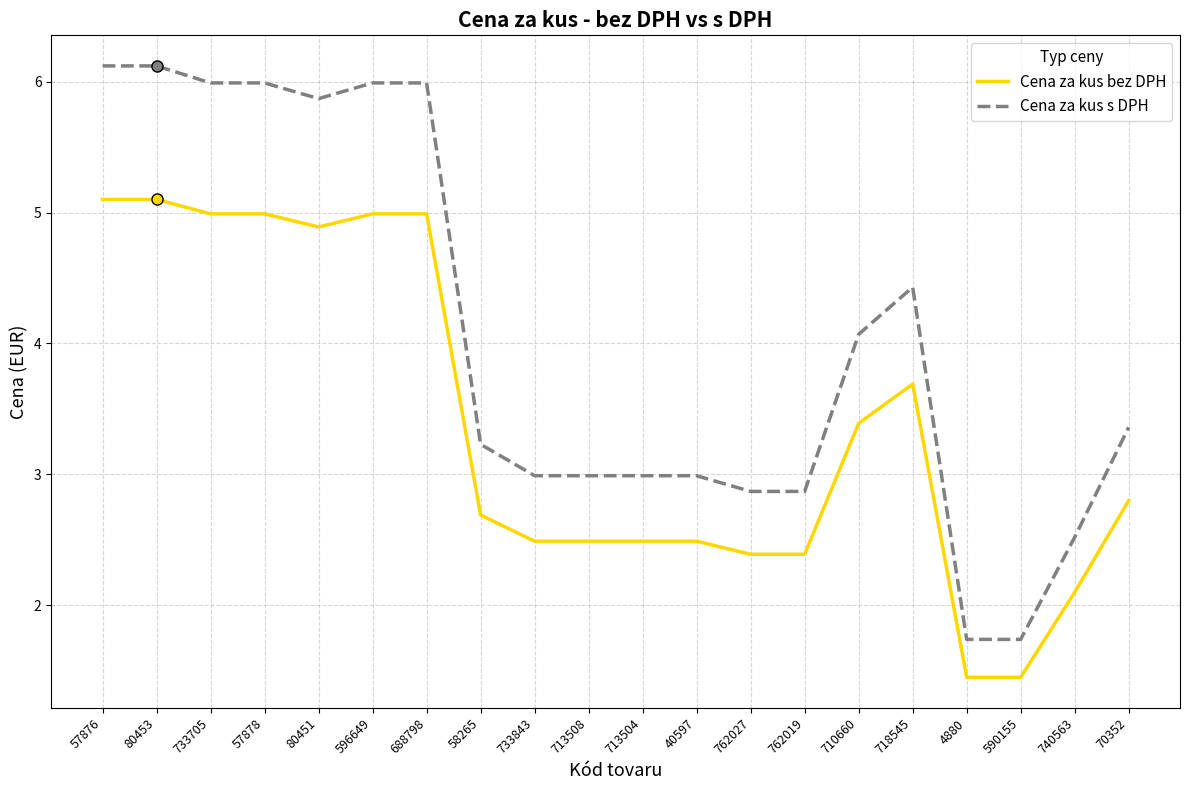

Is this an area chart (filled region under the line)?

No